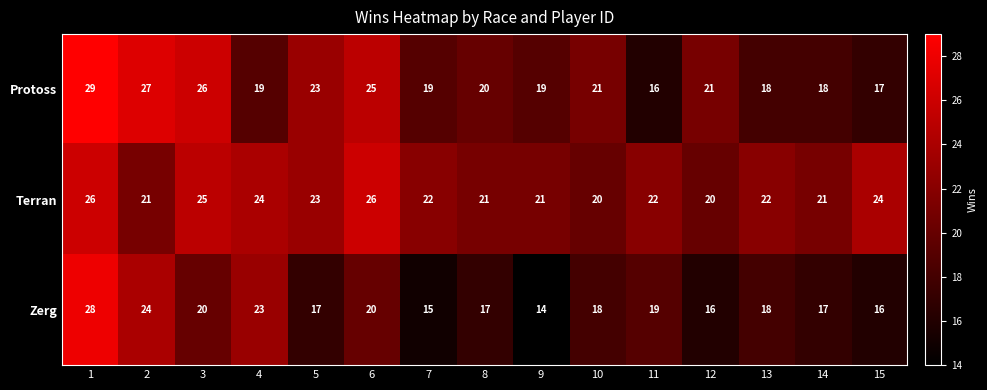

Which category has the lowest value across all series?

9